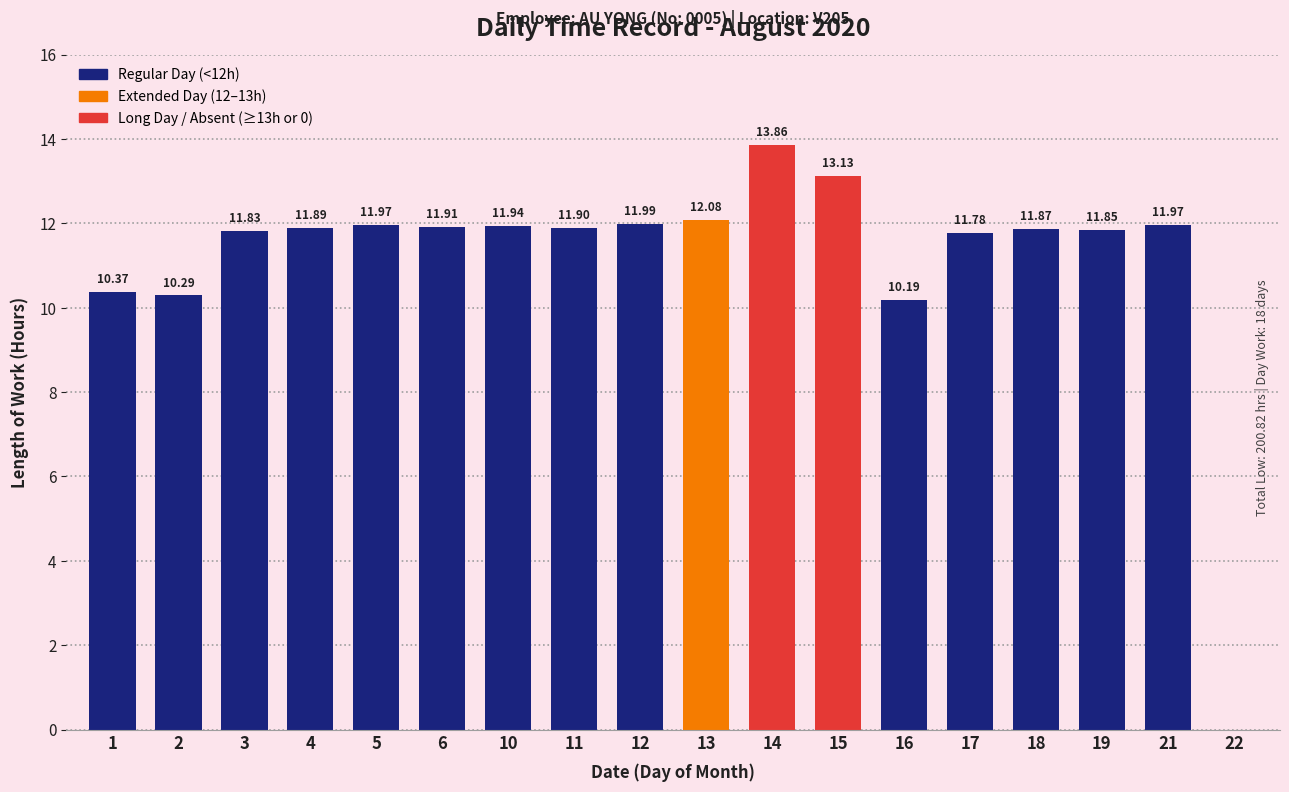

What is the sum of all values?

200.8